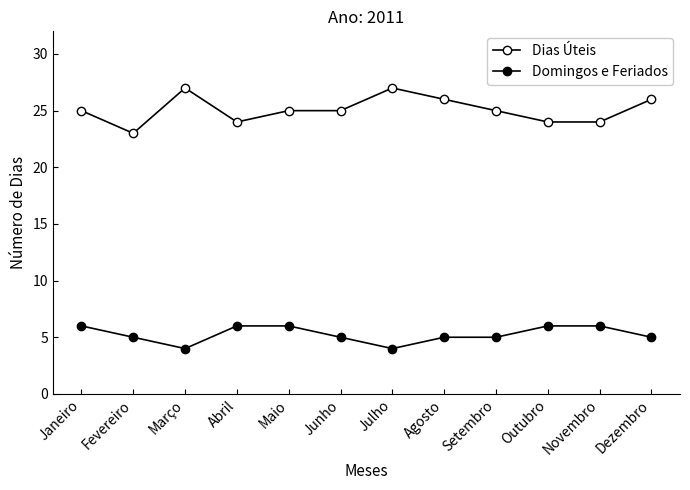

What is the value of the Domingos e Feriados point at the 5th from the left?

6